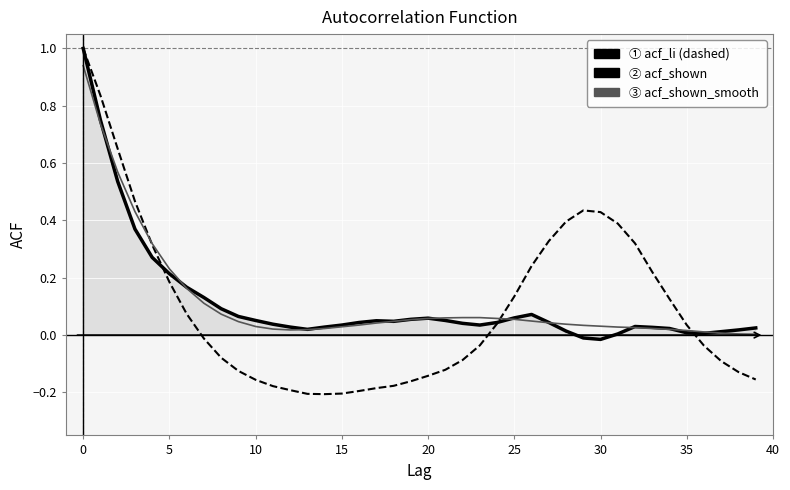

What is the maximum value shown in the chart?

1.0